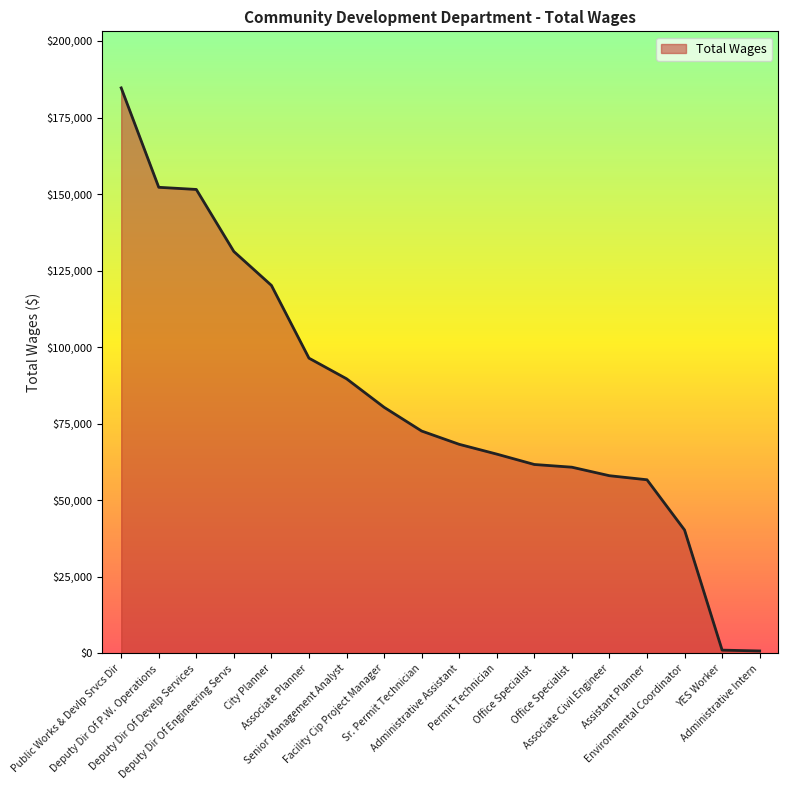

What is the average value?

82888